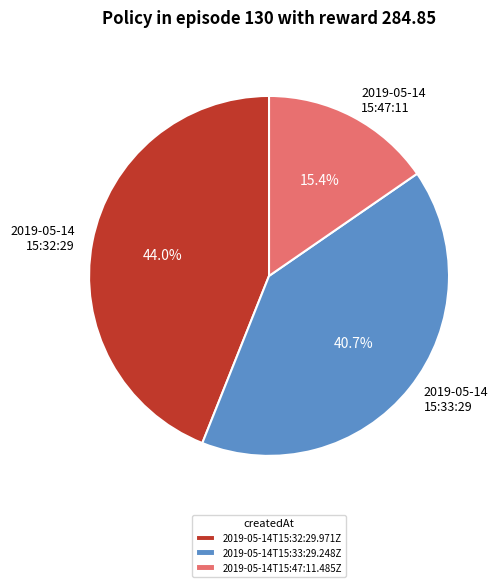

Count the number of slices in the pie.

3